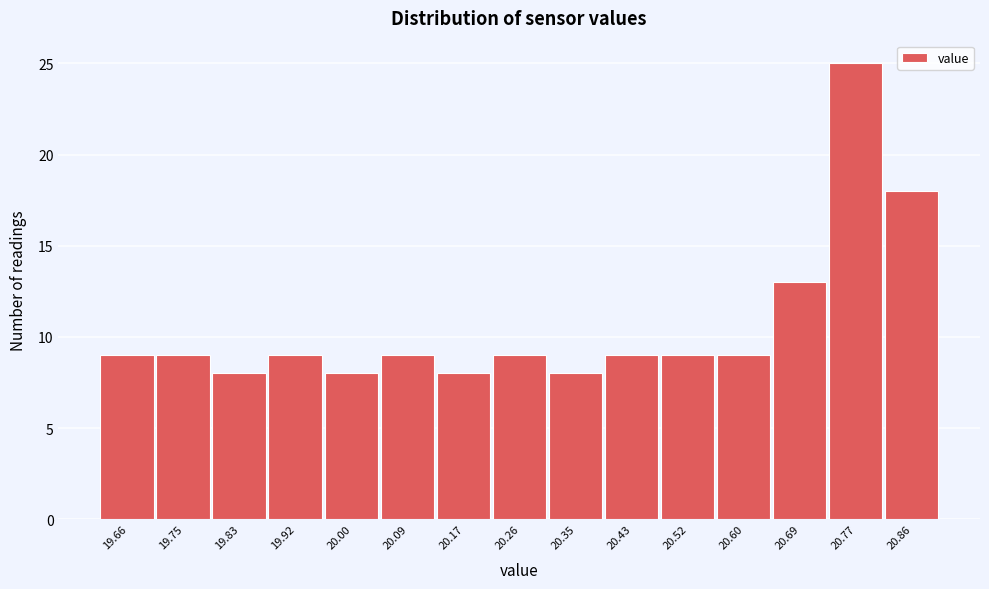

How tall is the bar that spans 19.71 to 19.79 on the x-axis? Neither the bar edges nor the heights are printed on the chart, so give them approximately, as read against the axes.

9